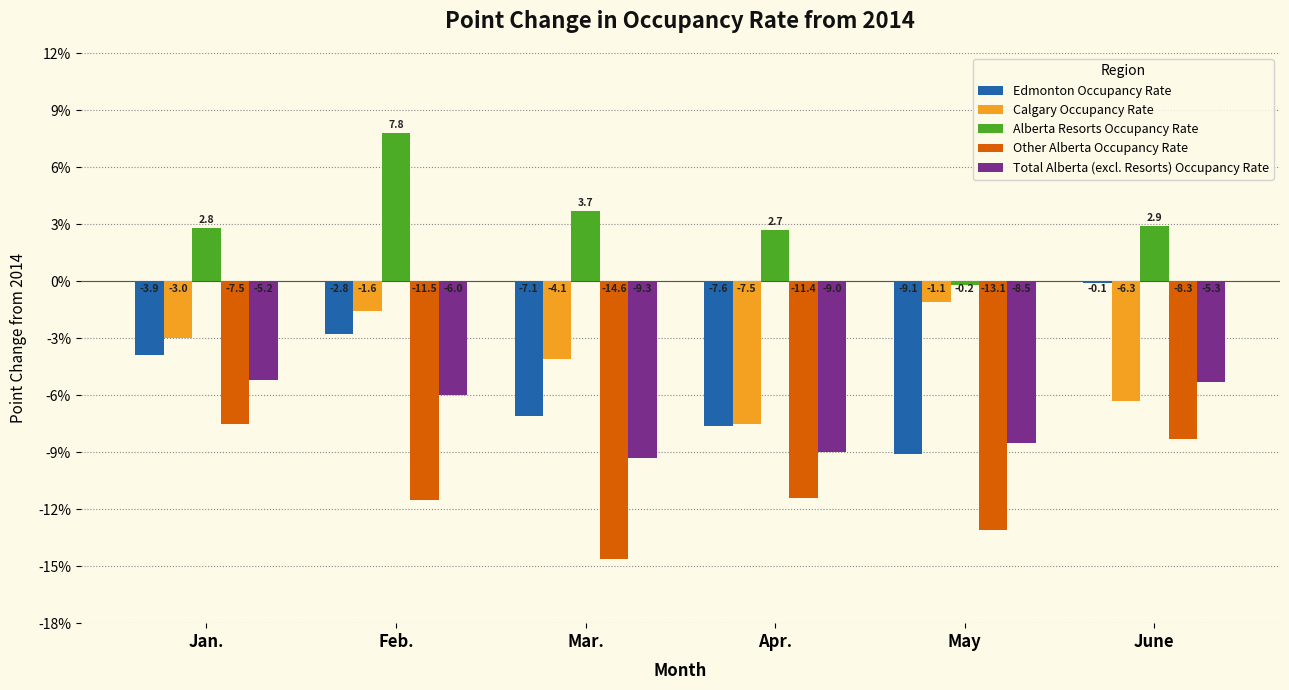

How many bars are there in each group?

5